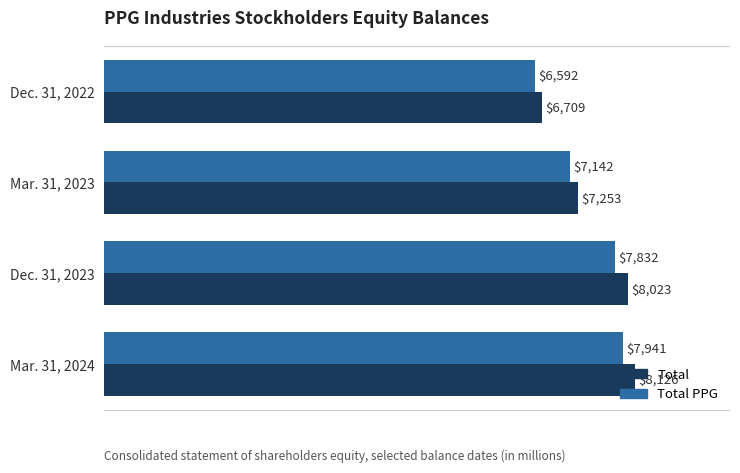

List the labels in order of Total PPG value, smallest first.

Dec. 31, 2022, Mar. 31, 2023, Dec. 31, 2023, Mar. 31, 2024